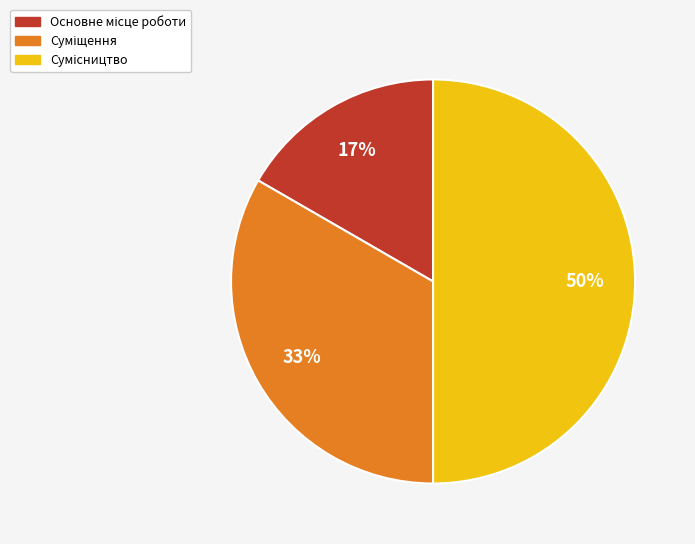

To the nearest percent, what is the average slice percentage?

33%